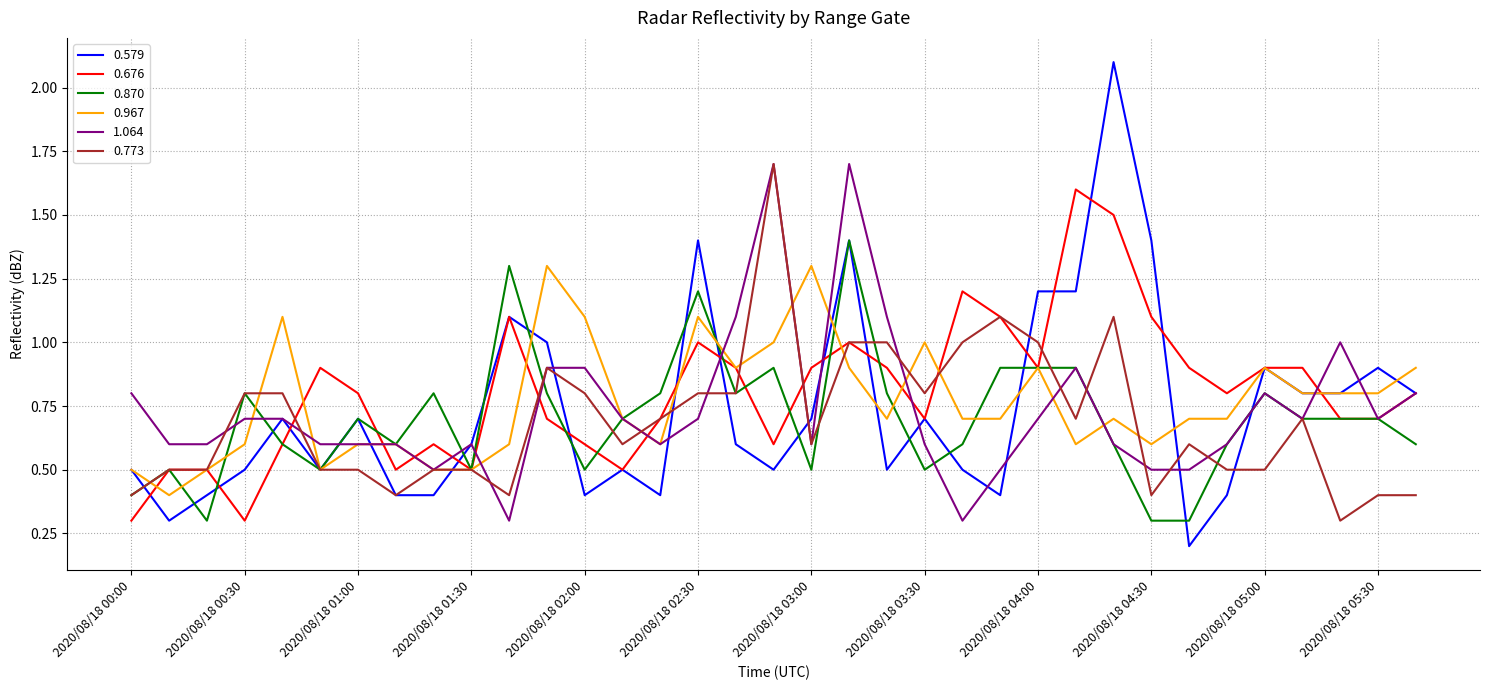

Which series has the largest range (max minus min)?

0.579